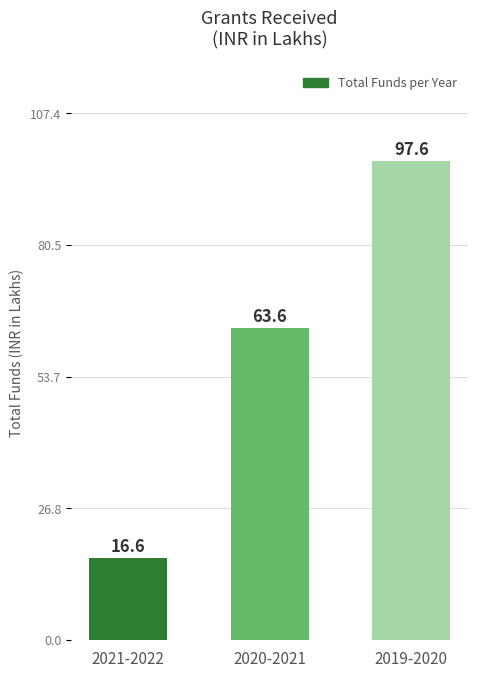

Read the value at 2019-2020.

97.6